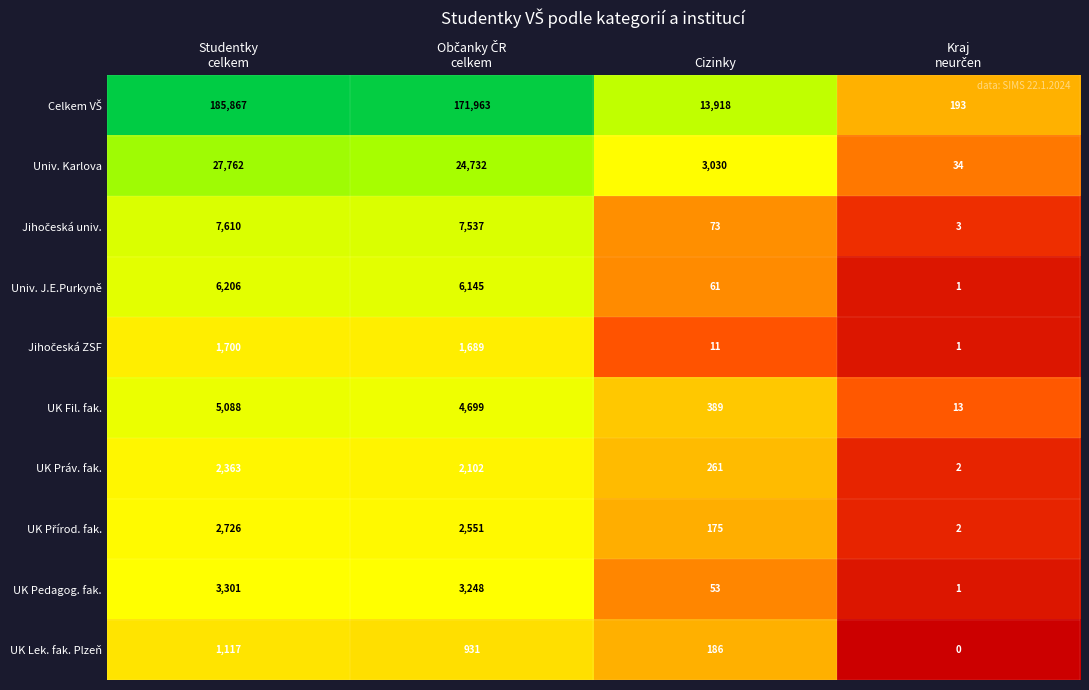

How many categories are shown in the chart?

4